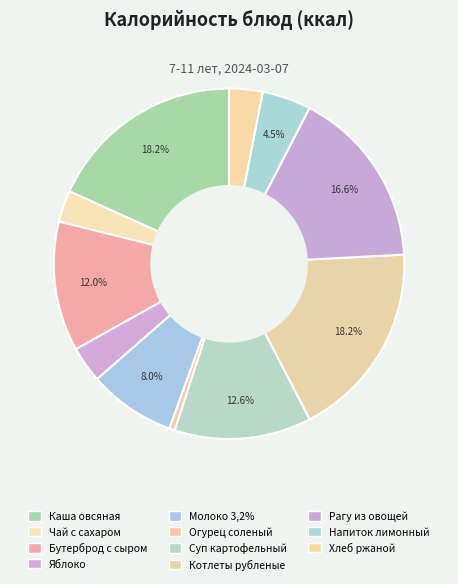

True or false: Молоко 3,2% accounts for 1% of the total.

False